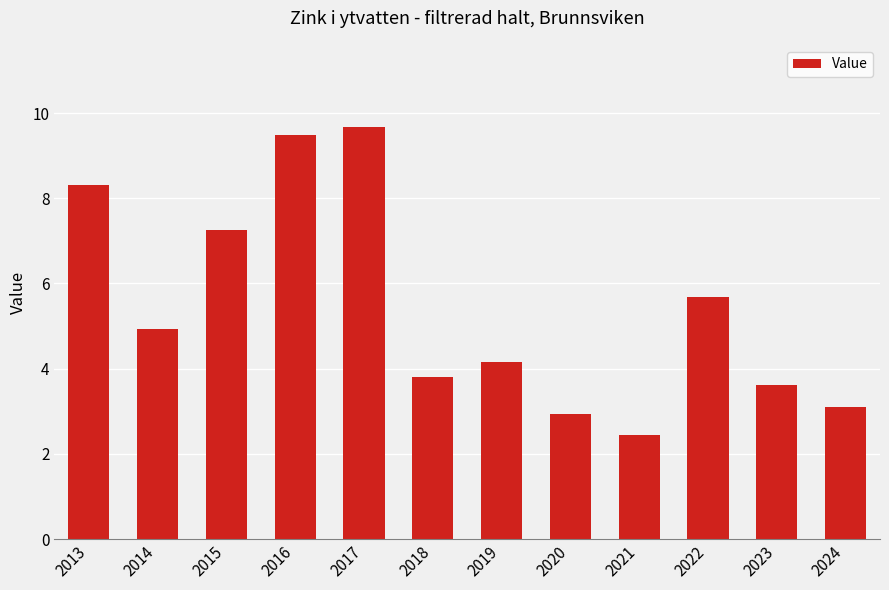

What is the value of the 12th bar from the left?

3.1